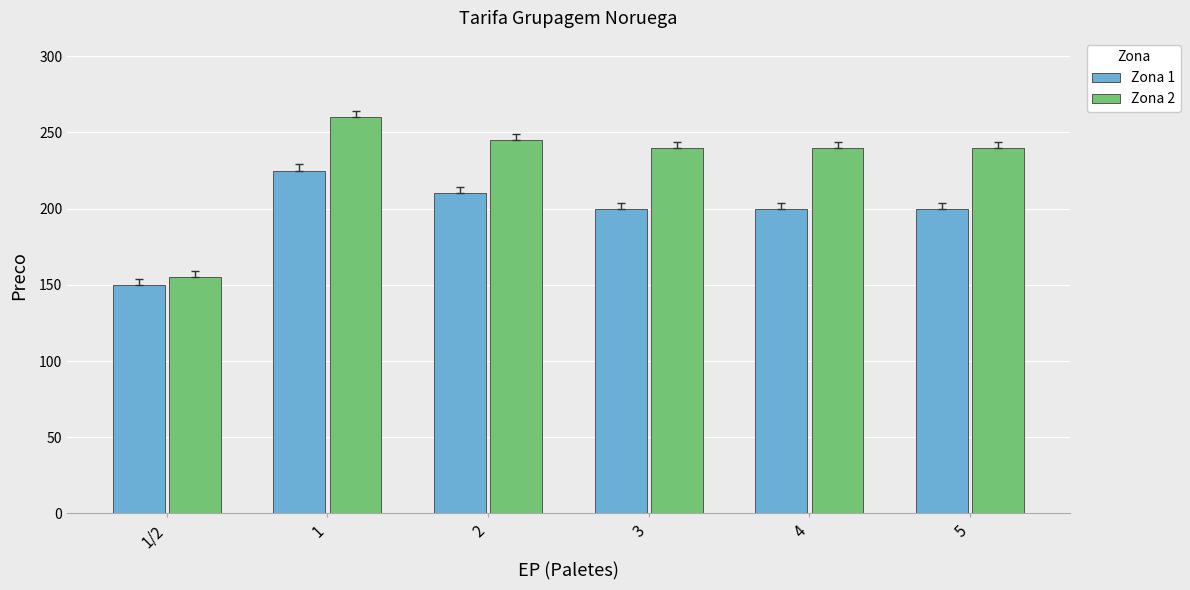

Rank the series at 1 from lowest to highest value.

Zona 1, Zona 2